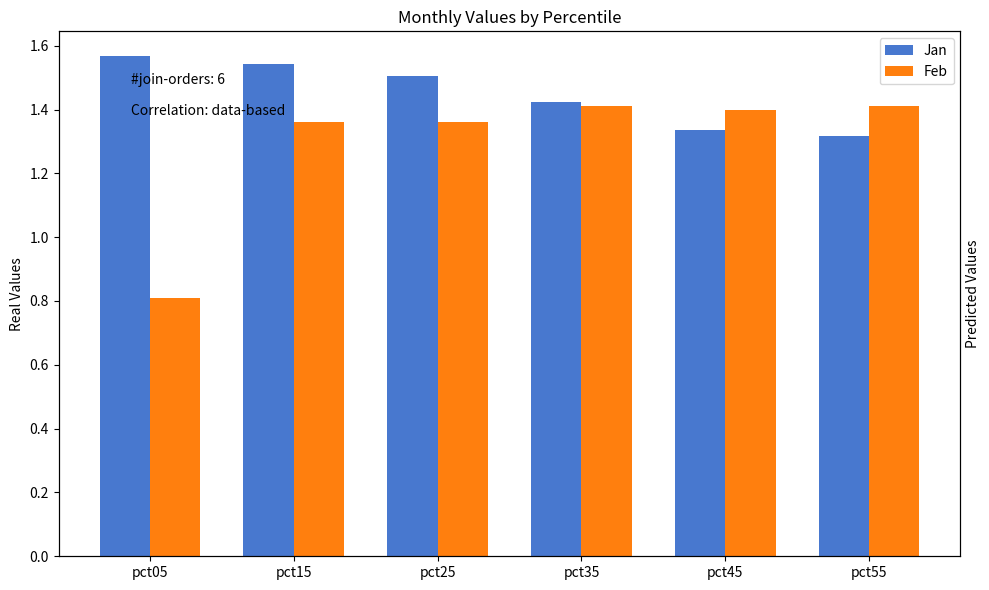

Rank the series at pct45 from highest to lowest value.

Feb, Jan